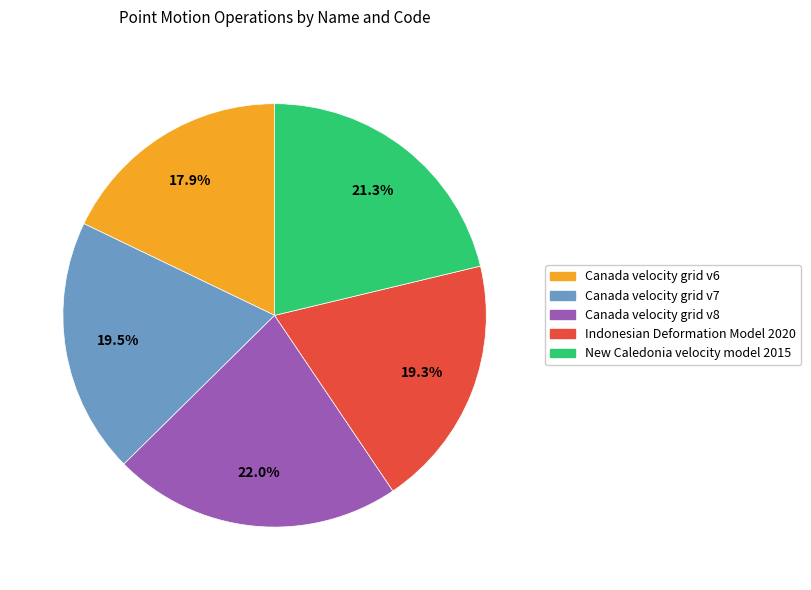

Is it true that Canada velocity grid v6 is 18% of the pie?

True